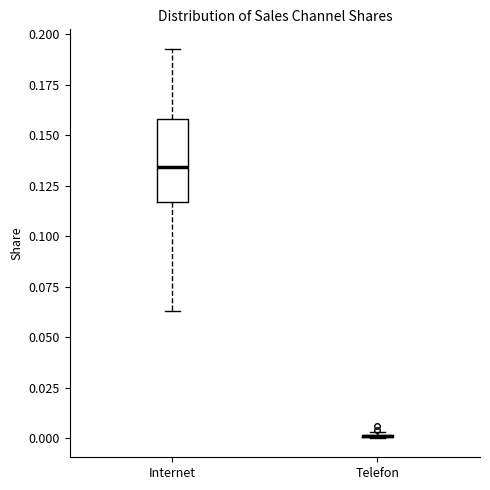

Which box is the tallest, from its lower edge to its upper edge?

Internet